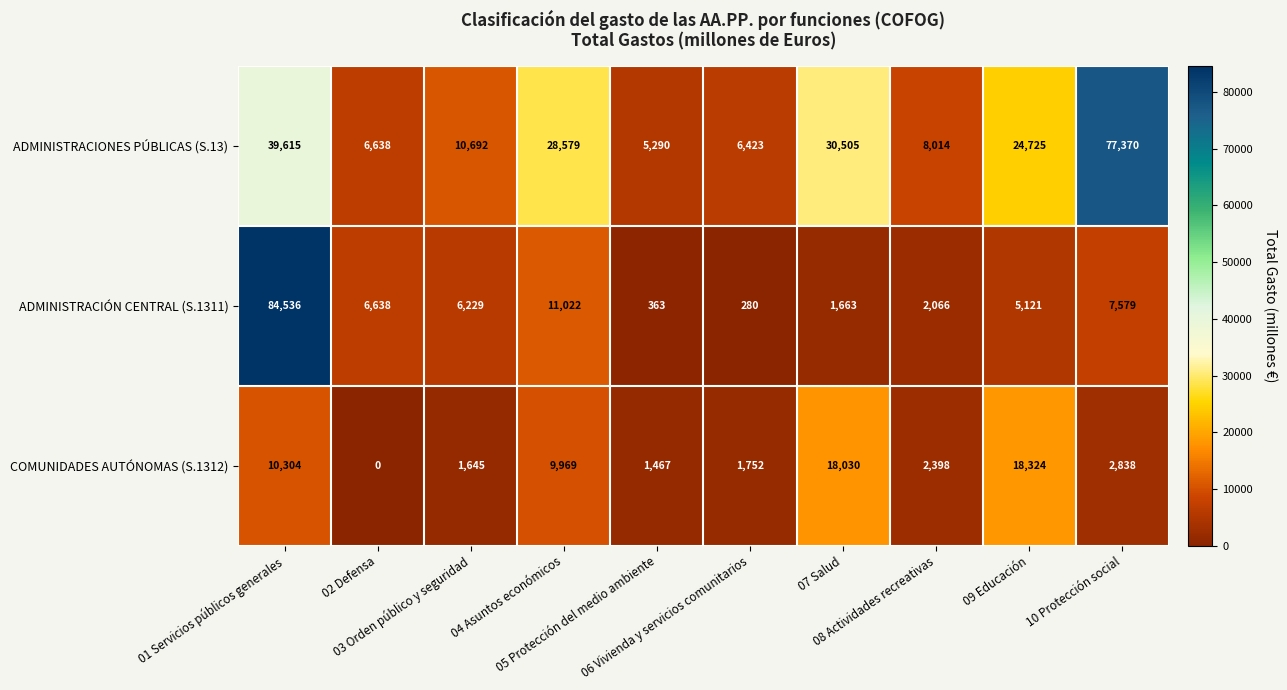

What is the total value across all series at 03 Orden público y seguridad?

18566